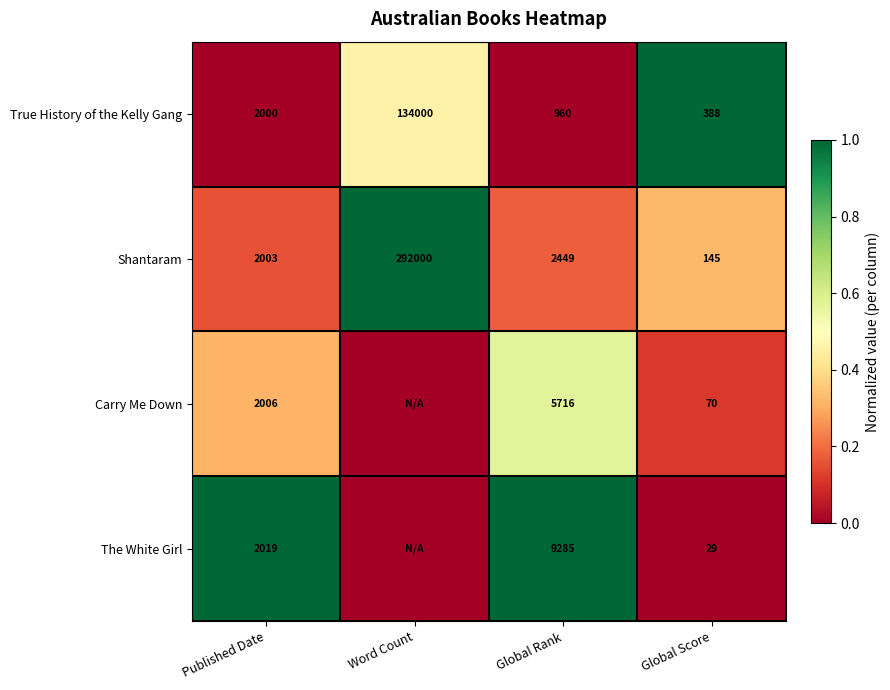

At which label does Shantaram first exceed 2449?

Word Count